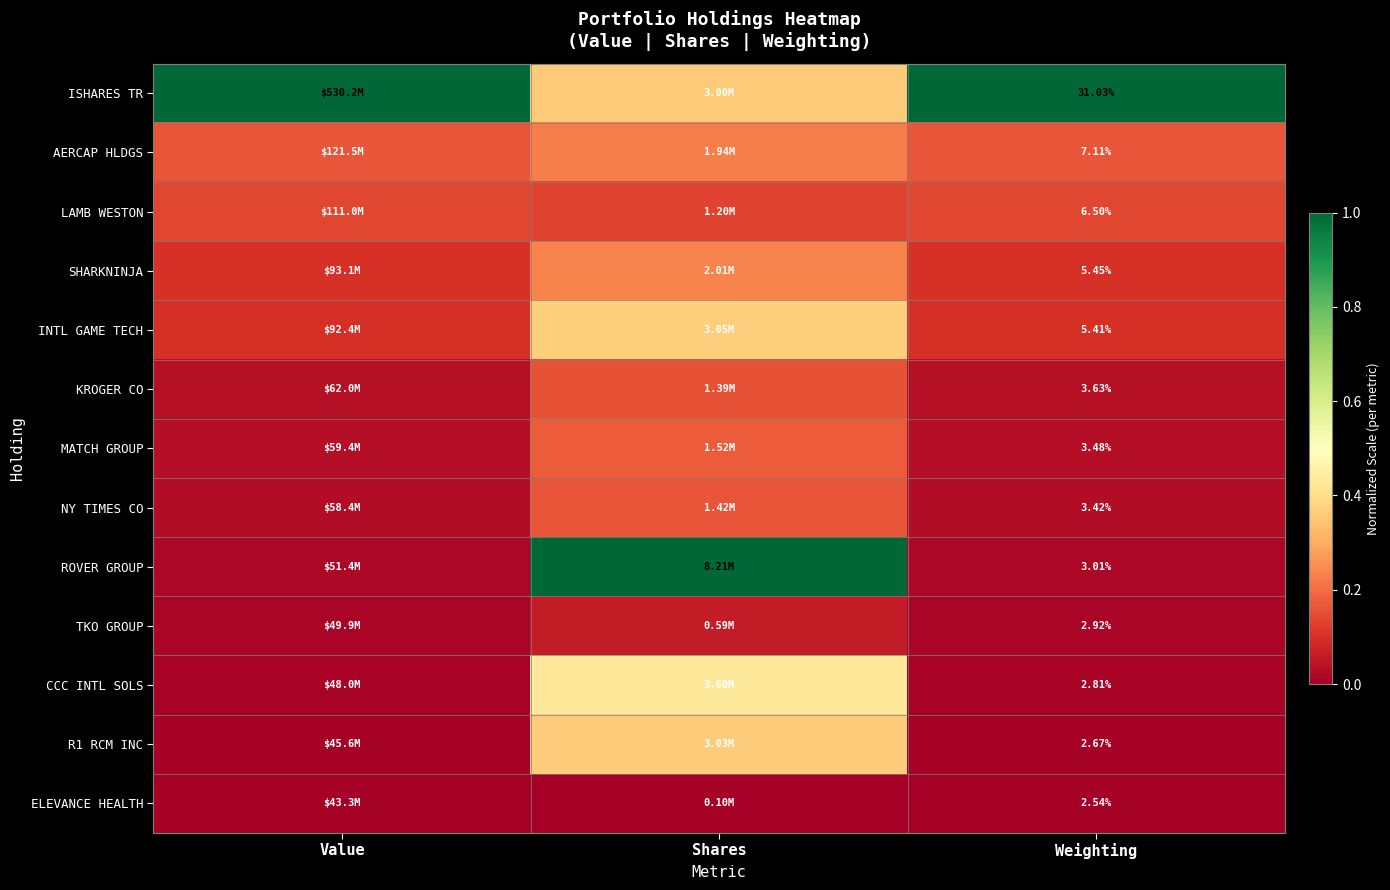

Is the value of LAMB WESTON at Weighting greater than the value of AERCAP HLDGS at Weighting?

No